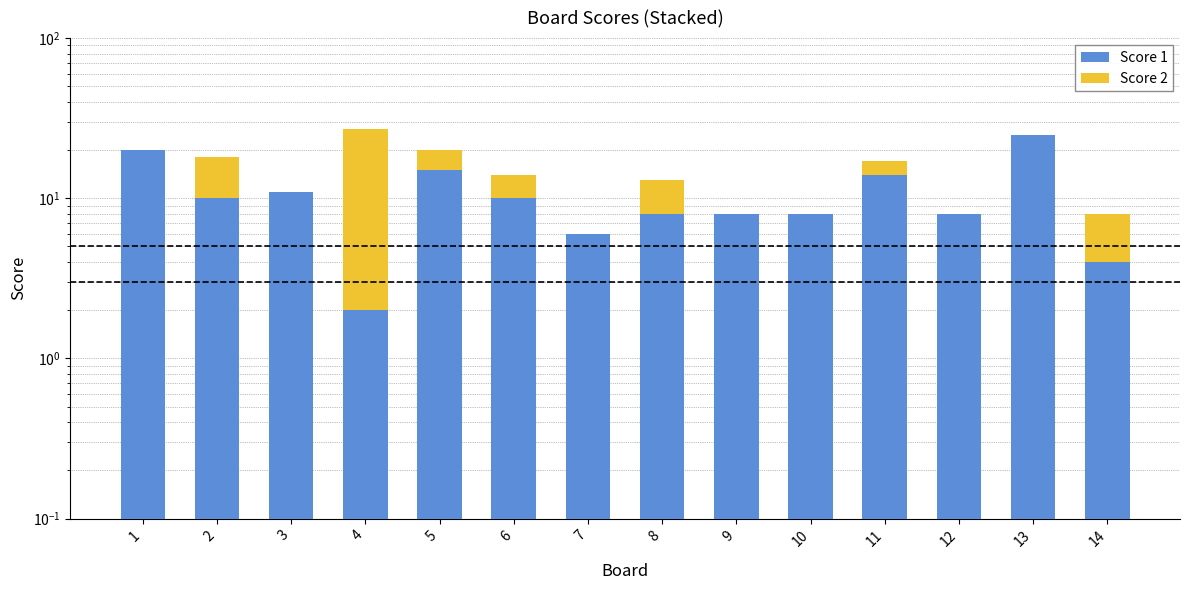

What is the average value of the Score 2 series?

4